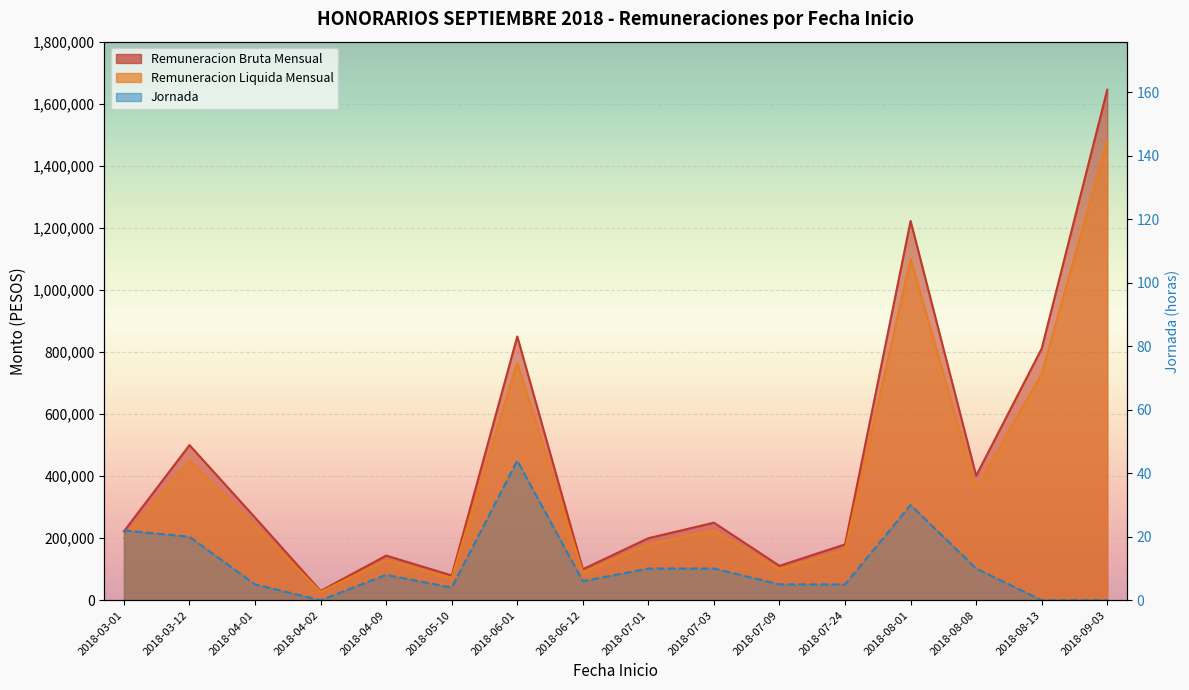

At which label does Remuneracion Bruta Mensual reach its minimum?

2018-04-02